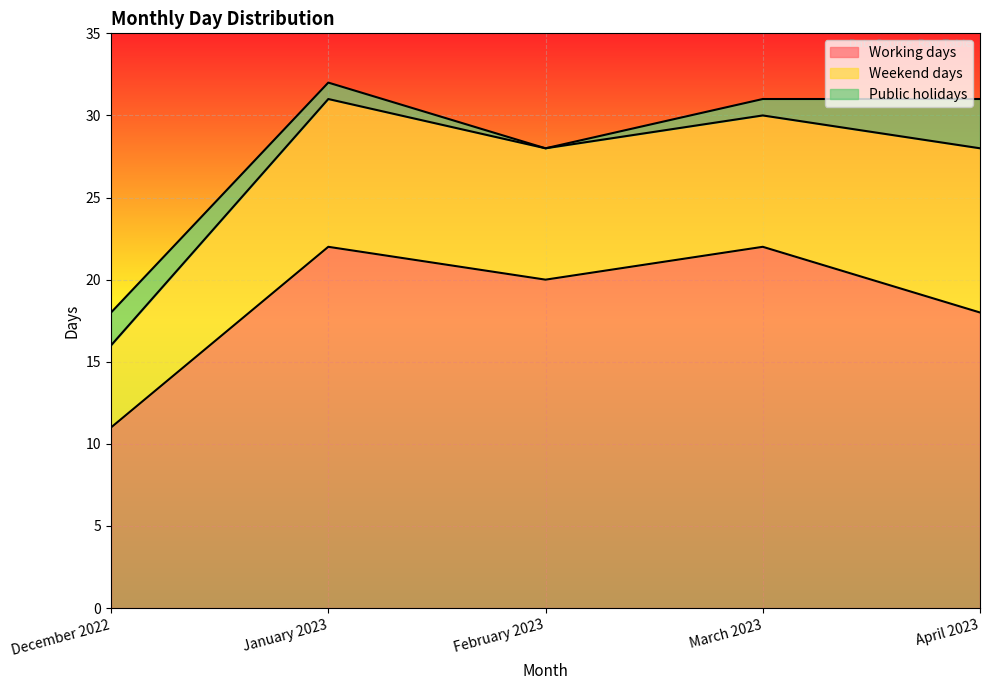

At which label is Working days closest to 16?

April 2023